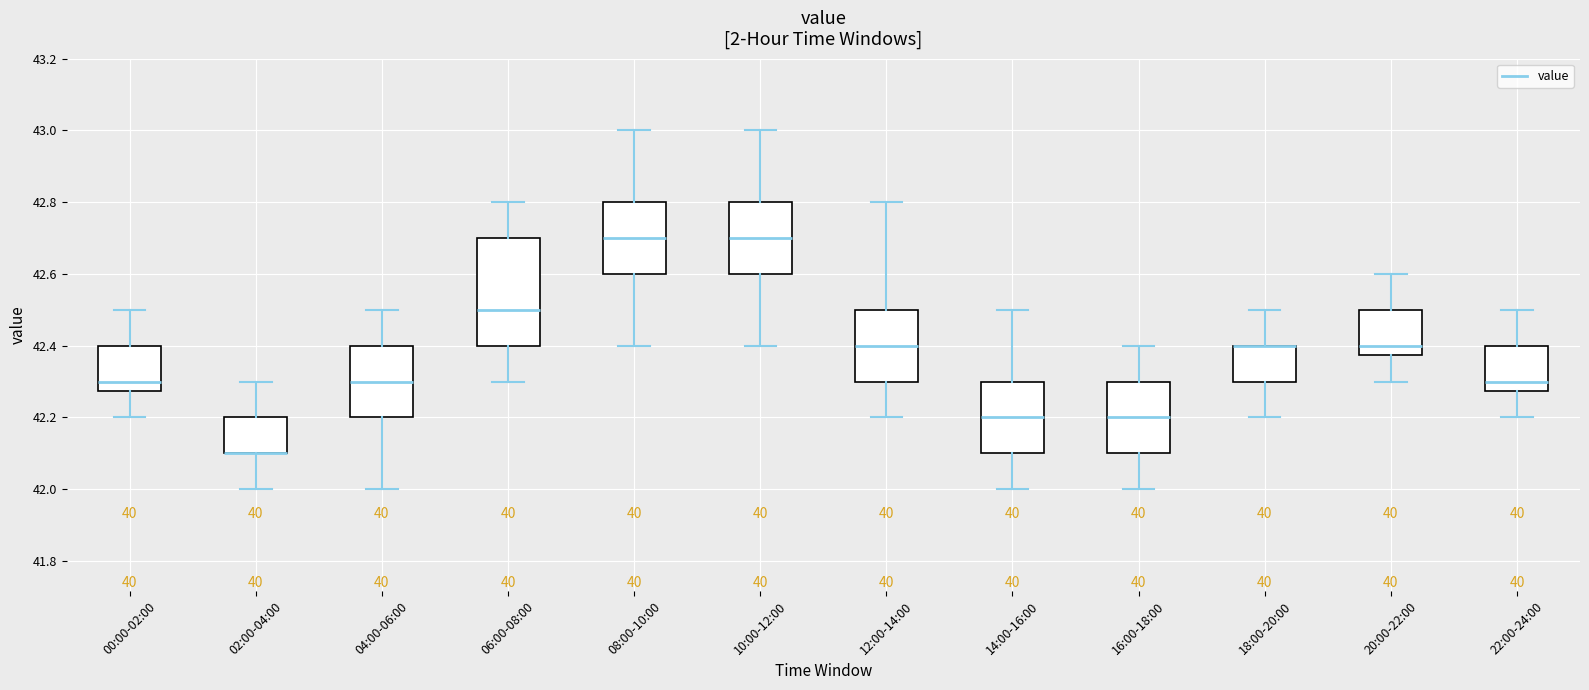

Which box is the tallest, from its lower edge to its upper edge?

06:00-08:00